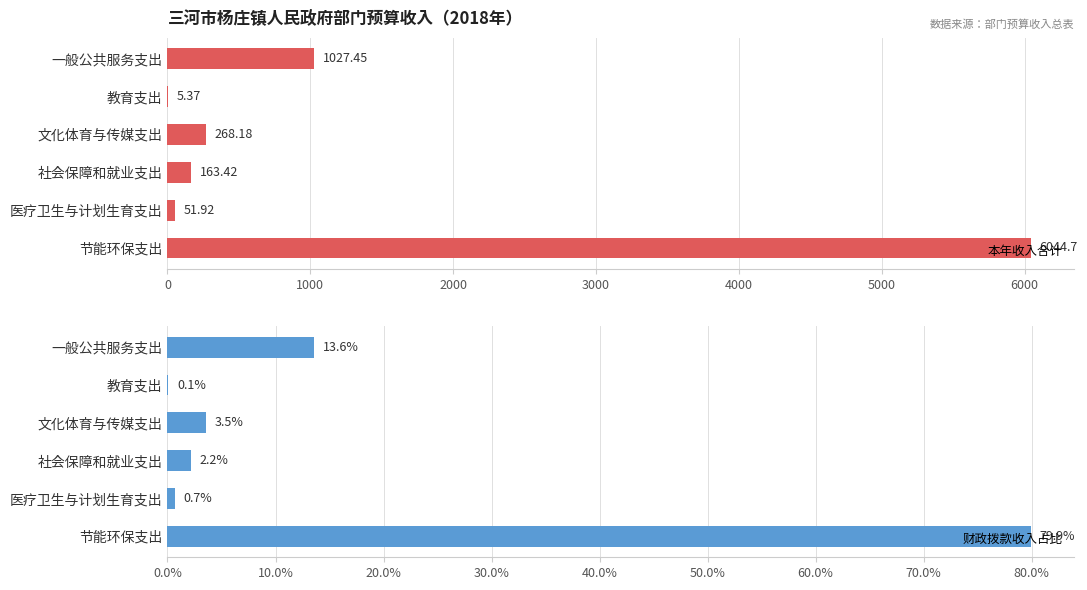

What is the sum of the 本年收入合计 values at 一般公共服务支出 and 社会保障和就业支出?

1190.9